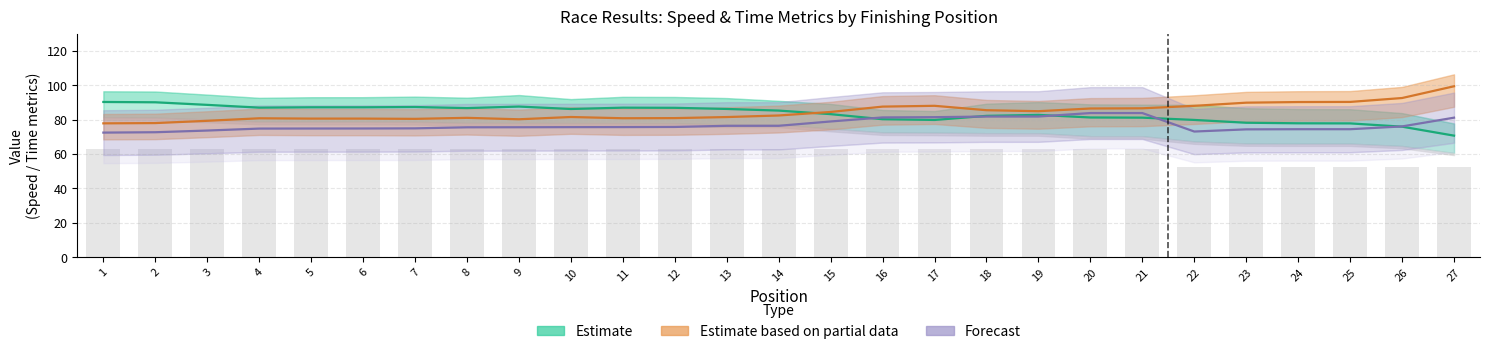

Reading right to left, transcribe all the data shown in this chart.

Estimate: 70.6	75.9	77.8	77.8	78.2	79.8	81.1	81.2	82.7	82.2	79.8	80.2	83.2	85.2	86.2	86.8	86.9	86.1	87.6	86.7	87.3	87.1	87.1	86.9	88.5	90.1	90.2
Estimate based on partial data: 99.4	92.5	90.3	90.2	89.8	88.0	86.5	86.4	84.9	85.4	88.0	87.5	84.4	82.4	81.5	80.8	80.8	81.5	80.2	81.0	80.4	80.6	80.6	80.7	79.3	78.0	77.8
Forecast: 81.1	76.0	74.4	74.4	74.3	73.0	83.8	83.8	81.8	81.8	81.4	81.2	78.9	76.4	76.4	75.7	75.6	75.6	75.5	75.5	74.9	74.8	74.8	74.7	73.6	72.6	72.4